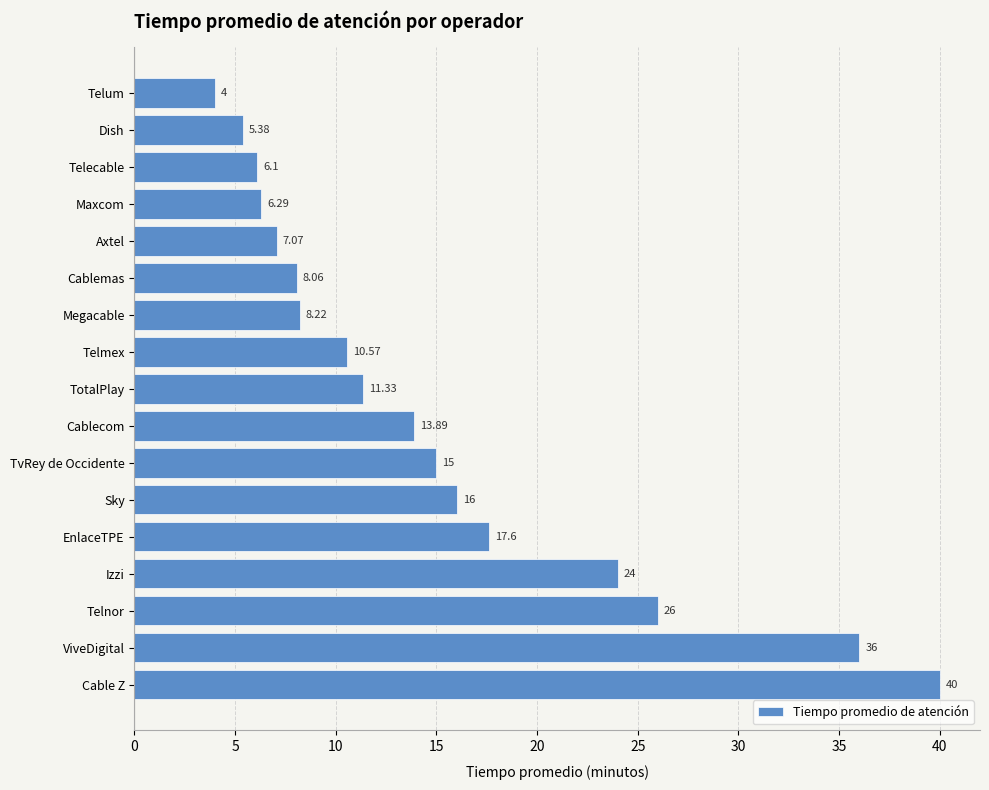

Which category has the lowest value across all series?

Telum